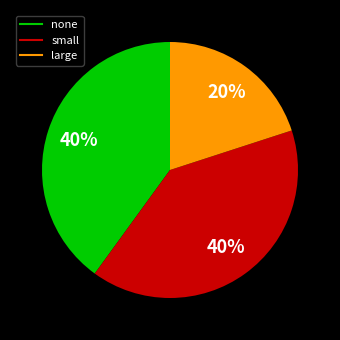

To the nearest percent, what is the average slice percentage?

33%